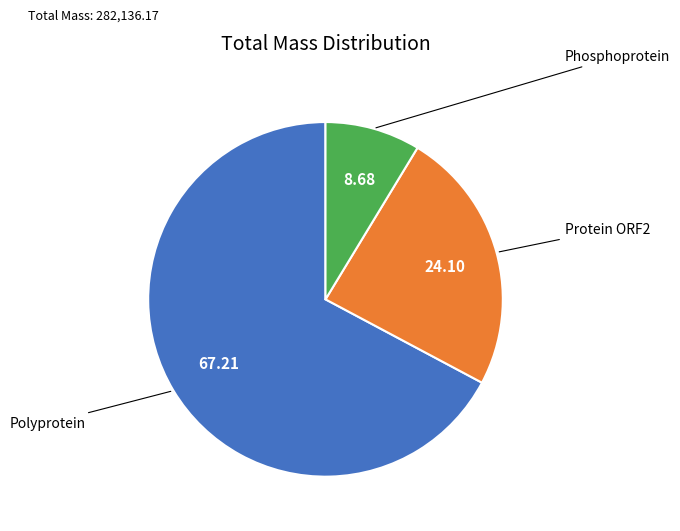

Does any single category account for the majority?

Yes